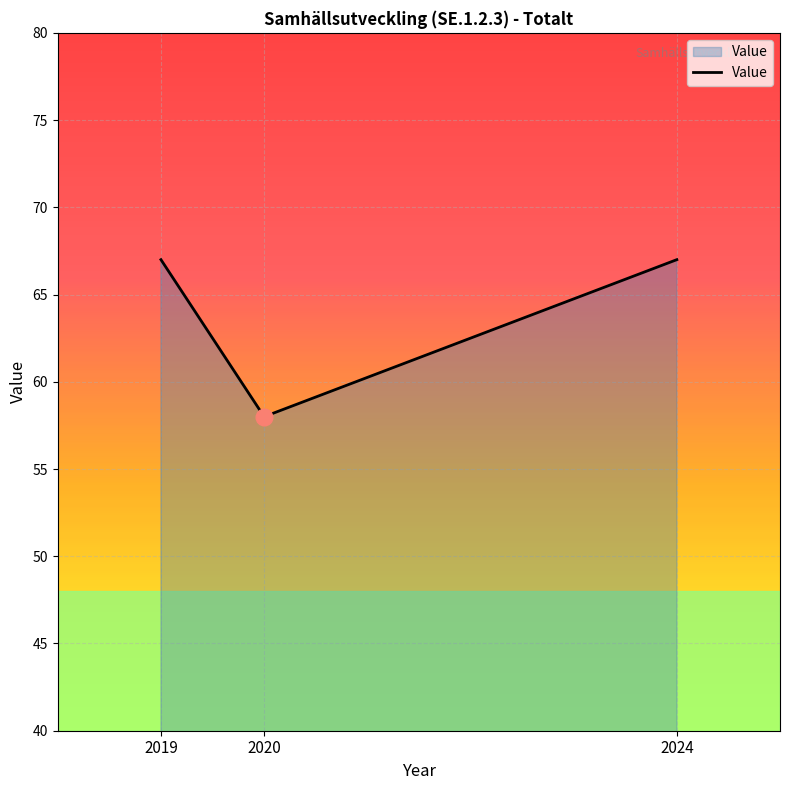

Is it true that the value at 2024 is 67?

True